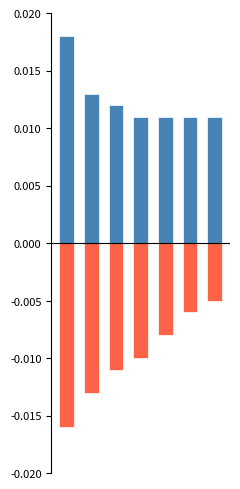

Does the chart contain any negative values?

Yes